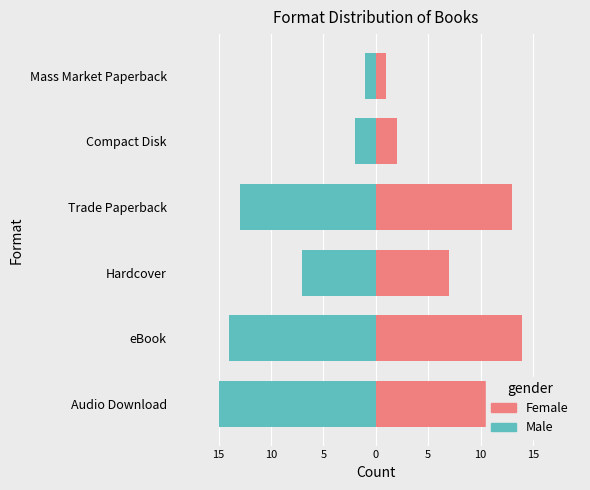

The Female series shows 2 at Compact Disk. True or false?

True